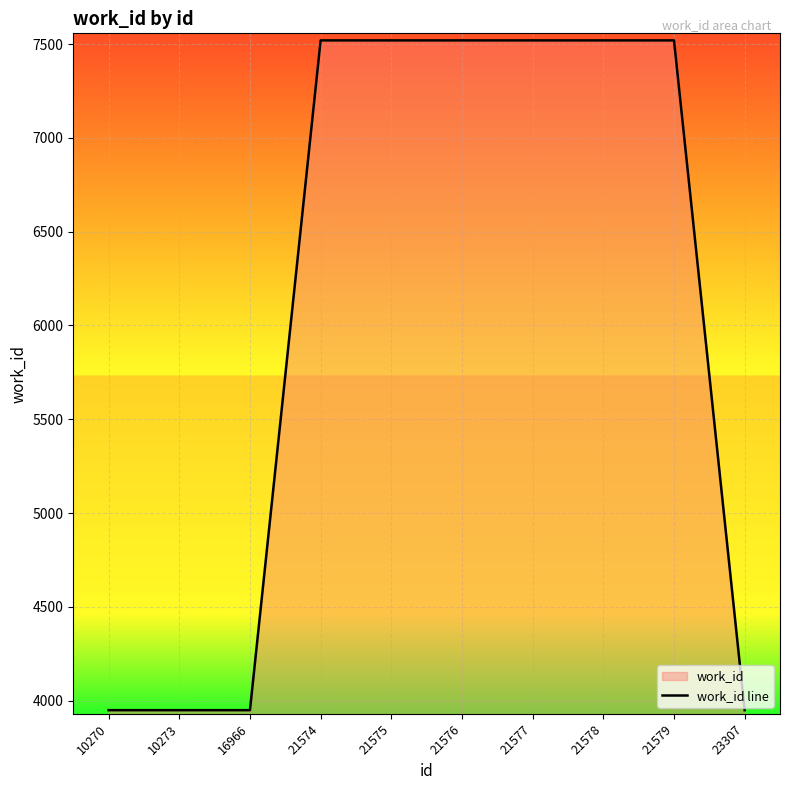

Approximately how many times larger is the value at 10270 compared to 21575?

0.5